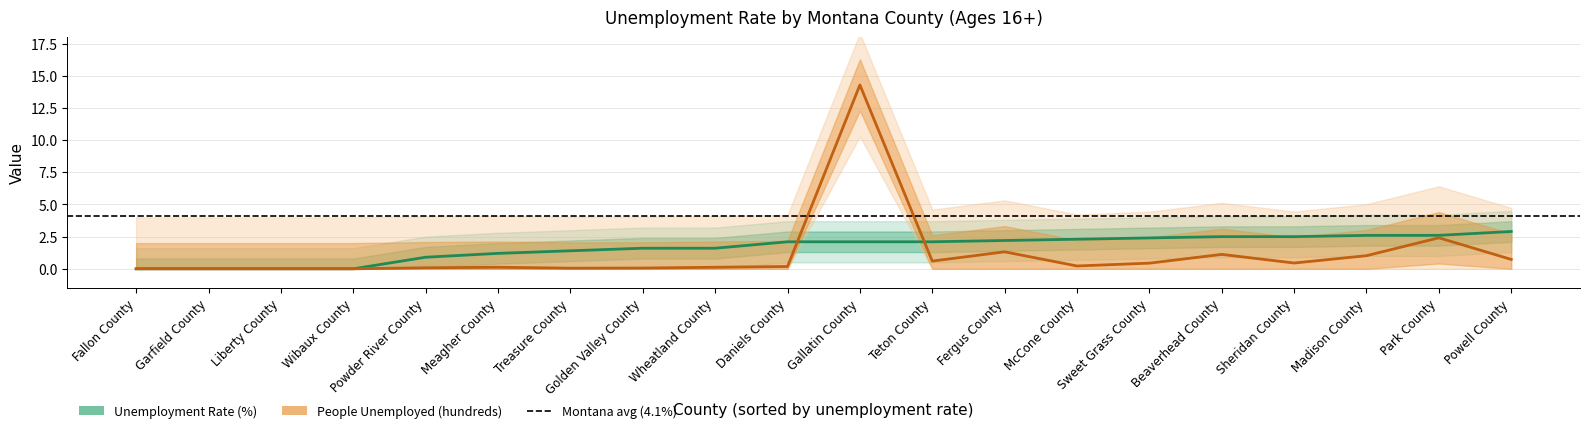

Reading left to right, what are all the values shown in this chart?

Unemployment Rate (%): 0.0	0.0	0.0	0.0	0.9	1.2	1.4	1.6	1.6	2.1	2.1	2.1	2.2	2.3	2.4	2.5	2.5	2.6	2.6	2.9
People Unemployed (hundreds): 0.0	0.0	0.0	0.0	0.1	0.1	0.1	0.1	0.1	0.2	14.3	0.6	1.3	0.2	0.4	1.1	0.5	1.0	2.4	0.7